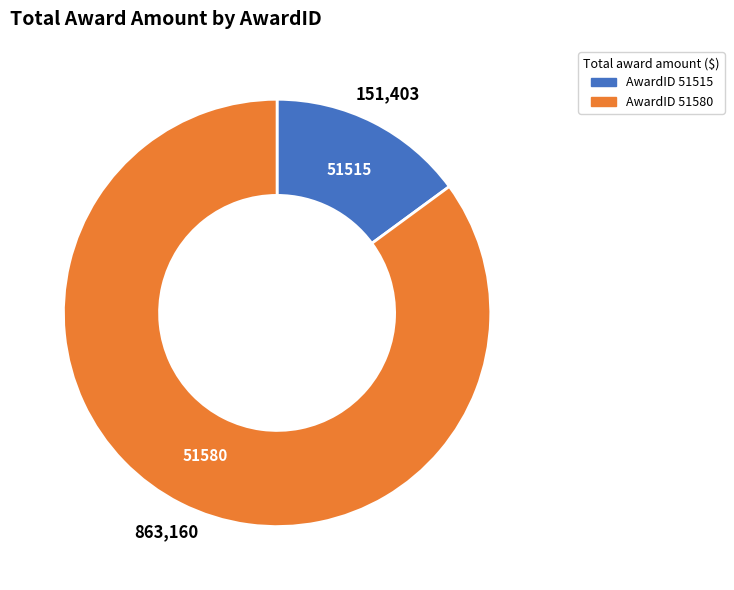

Does any single category account for the majority?

Yes